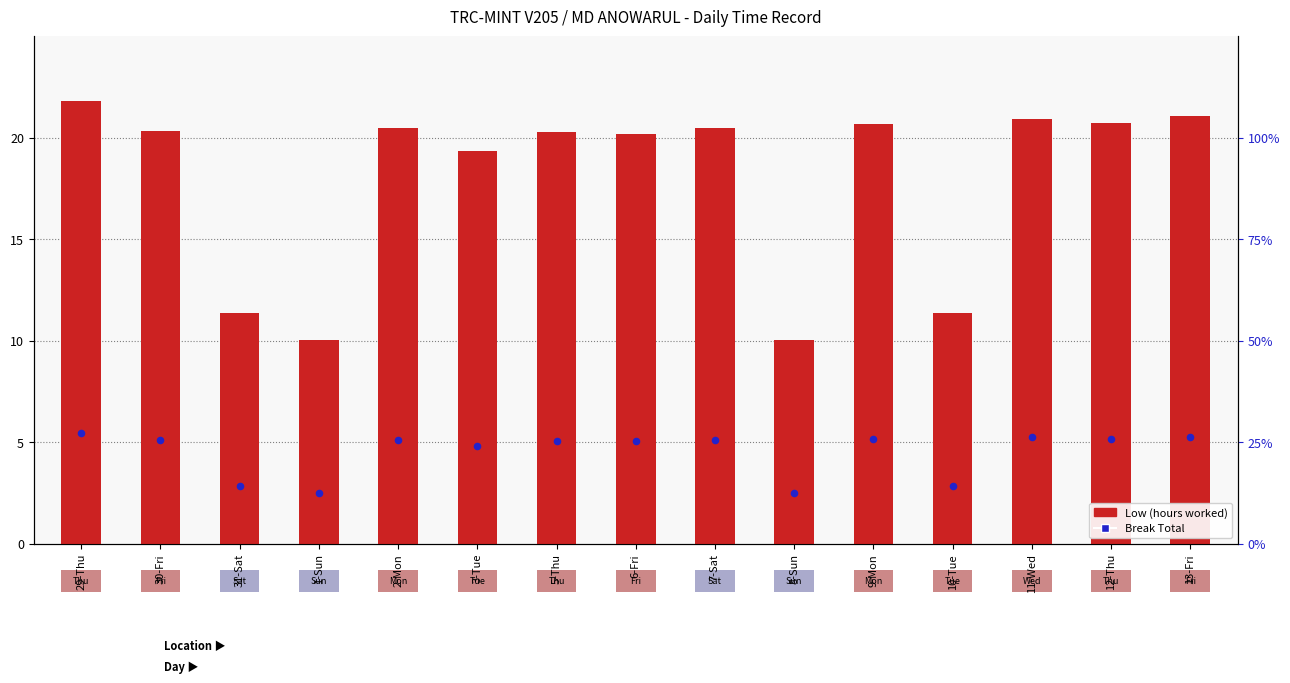

Which series has the largest Y range (max minus min)?

Low (hours worked)